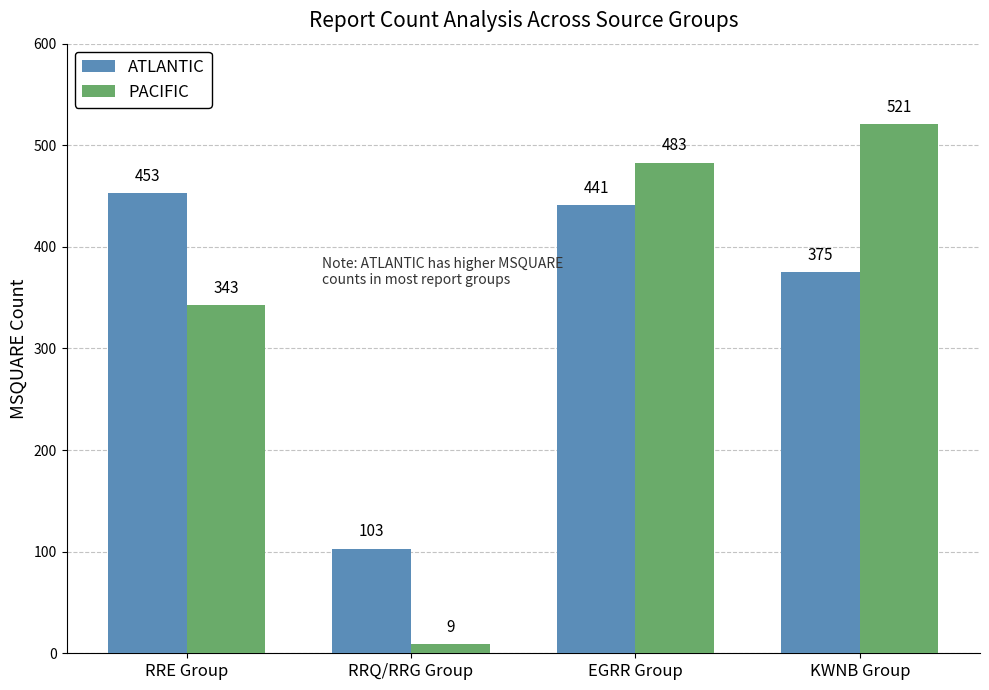

What is the difference between the second highest and second lowest values in the ATLANTIC series?

66